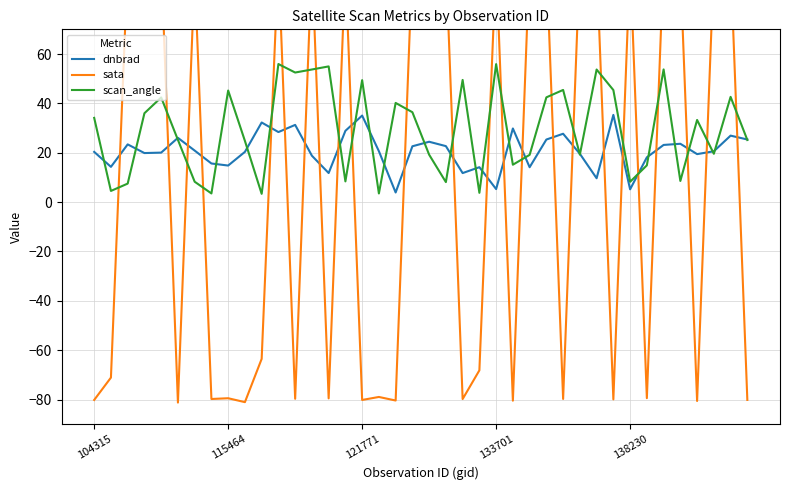

What is the difference between the maximum and second lowest values in the sata series?

179.4